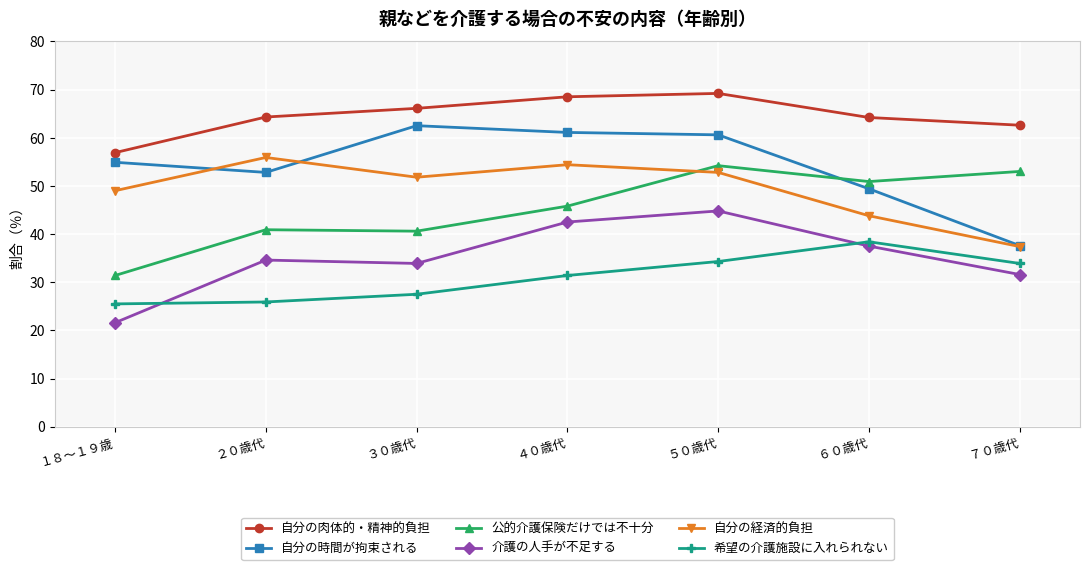

At which category is the sum across all series the highest?

５０歳代